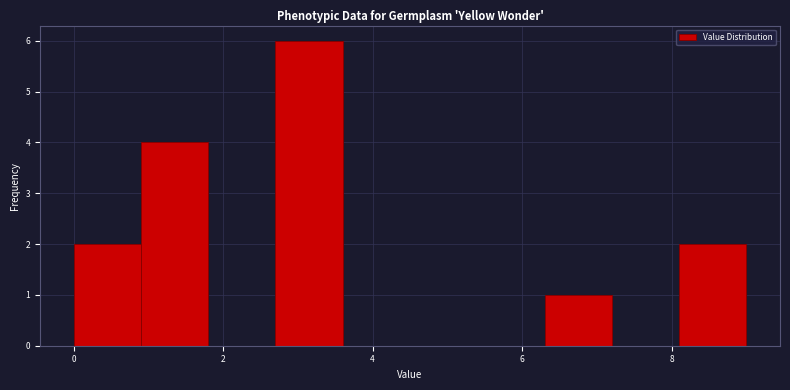

How tall is the bar that spans 2.7 to 3.6 on the x-axis? Neither the bar edges nor the heights are printed on the chart, so give them approximately, as read against the axes.

6